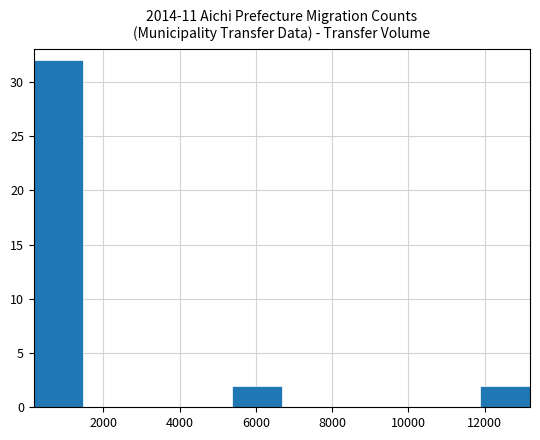

Reading left to right, list every bar in this chart as the range it spans on the x-axis followed by its height. Neither the bar edges nor the heights are printed on the chart, so give them approximately, as read against the axes.

200 to 1400: 32
1400 to 2800: 0
2800 to 4000: 0
4000 to 5400: 0
5400 to 6600: 2
6600 to 8000: 0
8000 to 9200: 0
9200 to 10600: 0
10600 to 11800: 0
11800 to 13200: 2